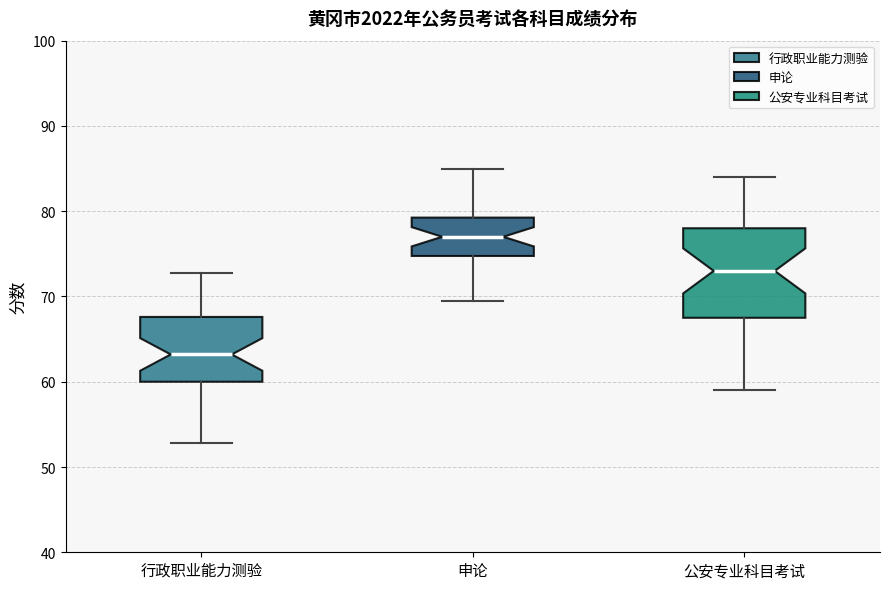

Which box has the highest median line?

申论